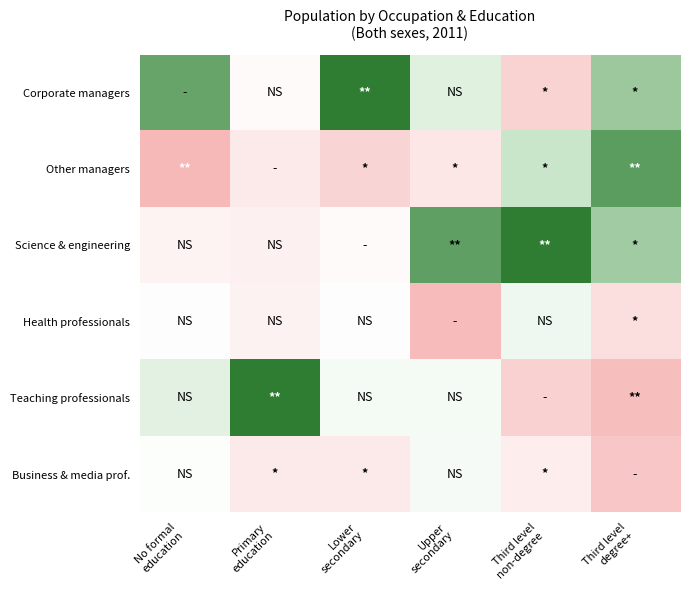

At which category is the sum across all series the highest?

Primary
education